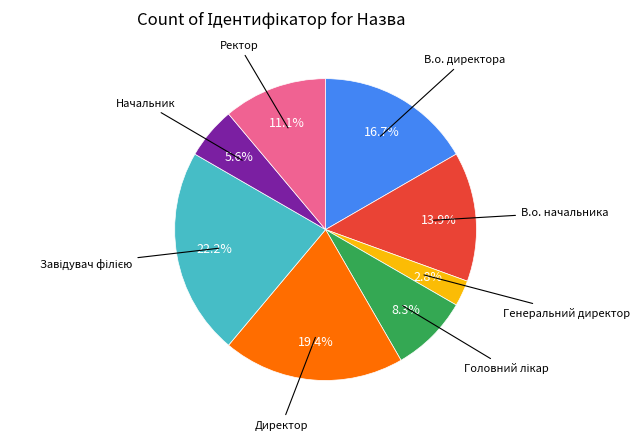

Is there any slice that represents more than half of the pie?

No